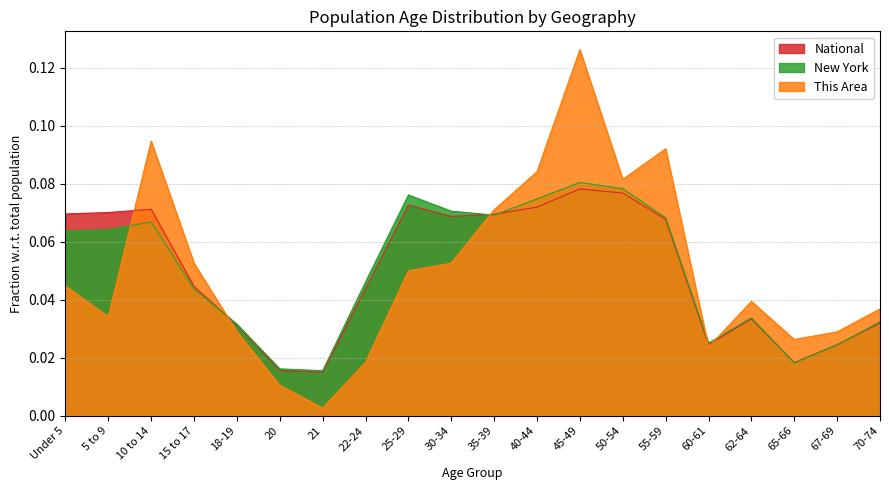

At how many categories does at least one series exceed 0?

20